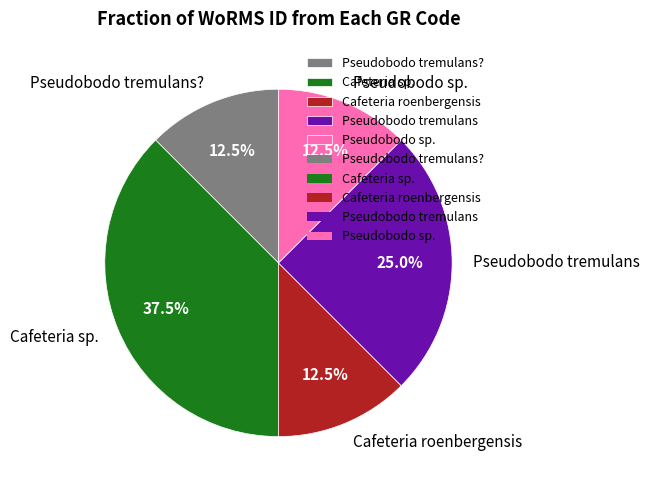

Which has a higher value, Pseudobodo sp. or Cafeteria sp.?

Cafeteria sp.